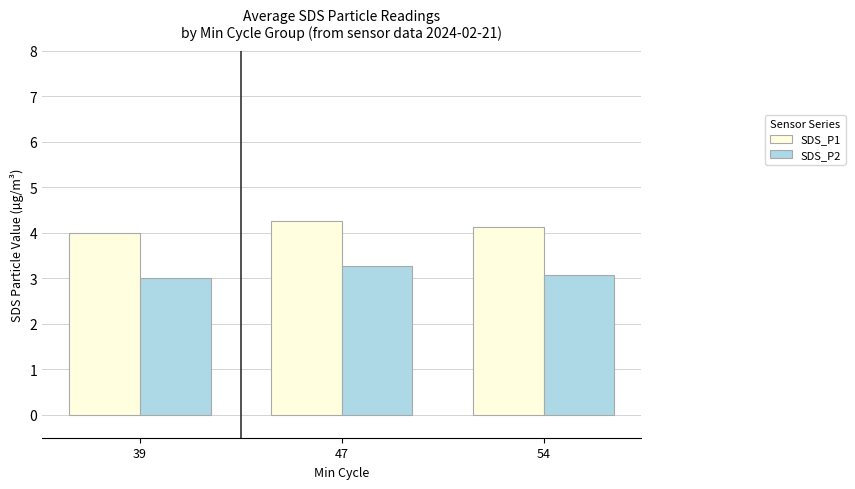

Which label corresponds to the smallest value in the chart?

39